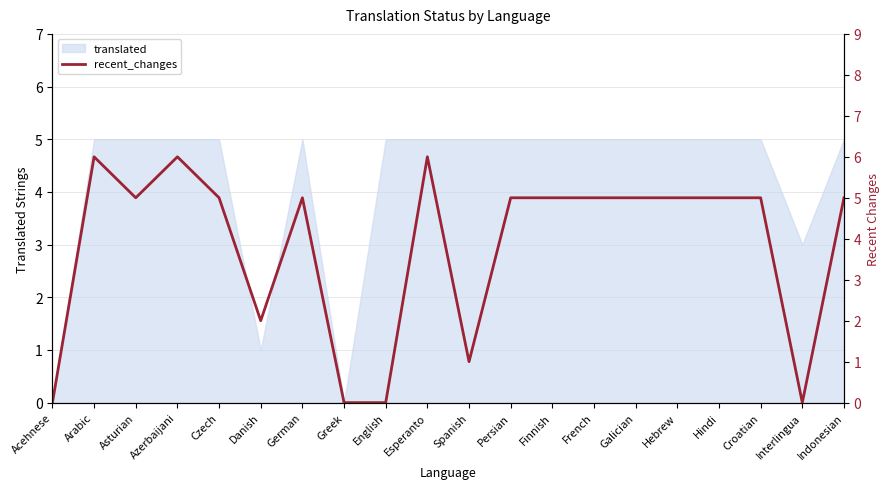

The value at Croatian is 2. True or false?

False